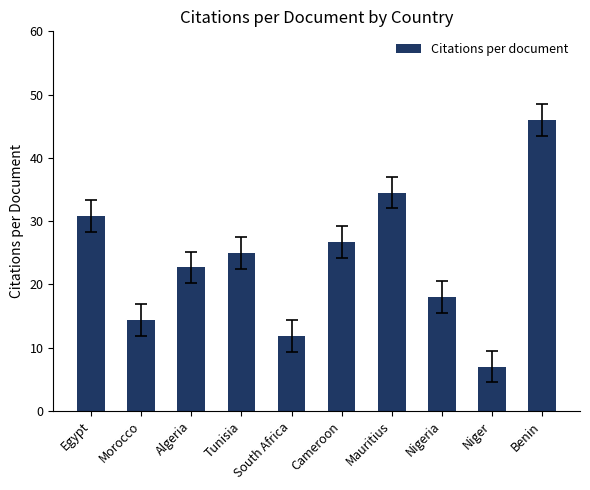

Which label corresponds to the largest value in the chart?

Benin